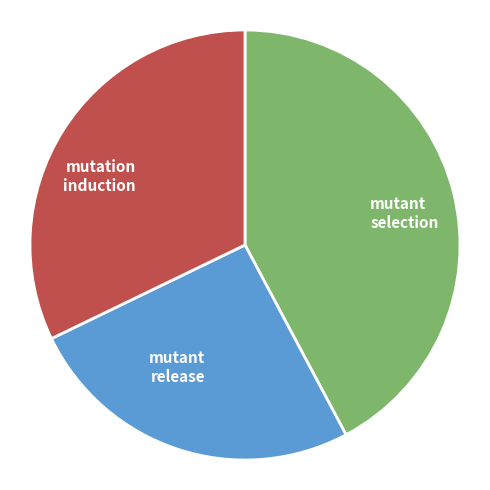

How many slices are in this pie chart?

3